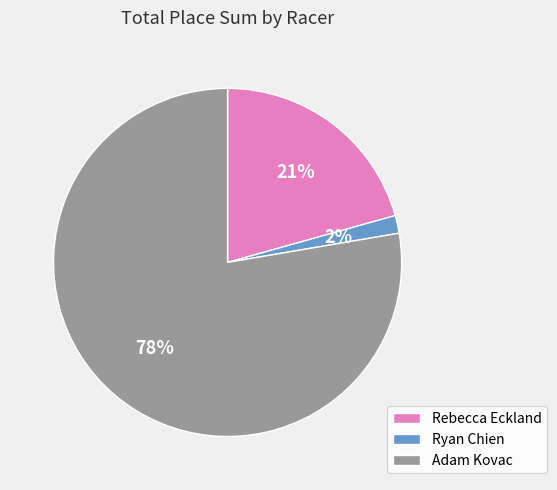

Between Ryan Chien and Rebecca Eckland, which is larger?

Rebecca Eckland